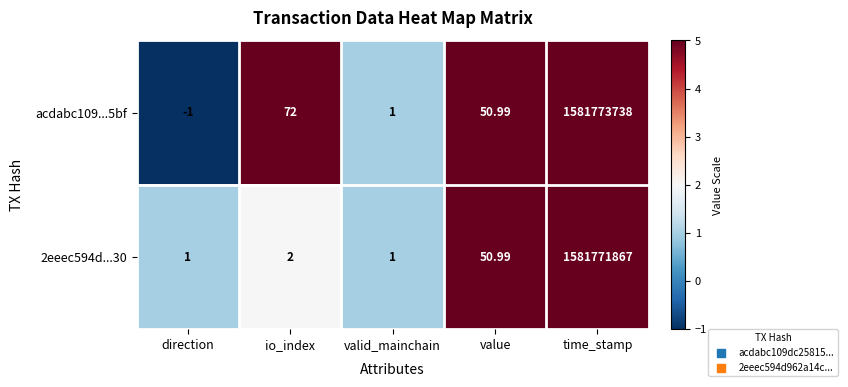

Where is acdabc109...5bf nearest to the value 790886868?

io_index